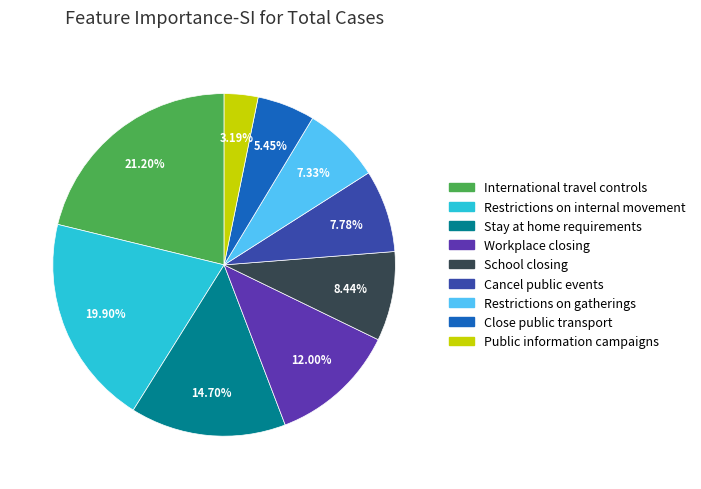

Is there any slice that represents more than half of the pie?

No